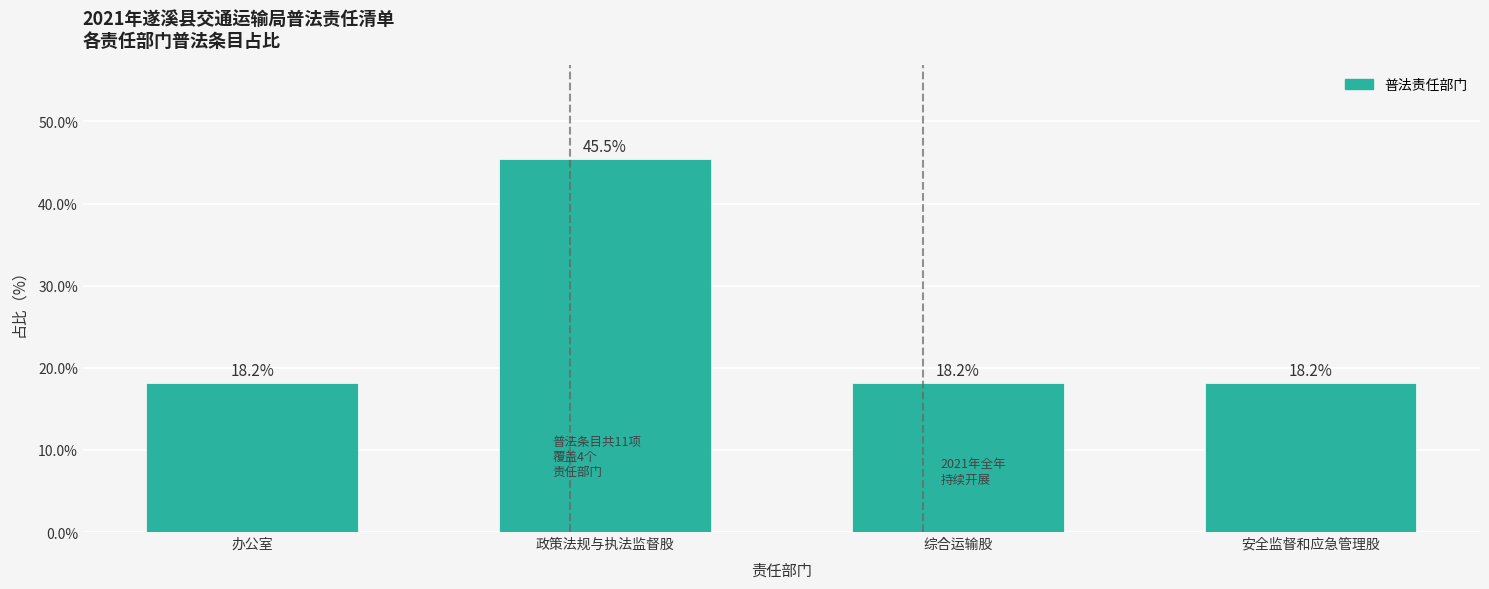

Reading left to right, list all the values displayed in this chart.

办公室=18.2	政策法规与执法监督股=45.5	综合运输股=18.2	安全监督和应急管理股=18.2